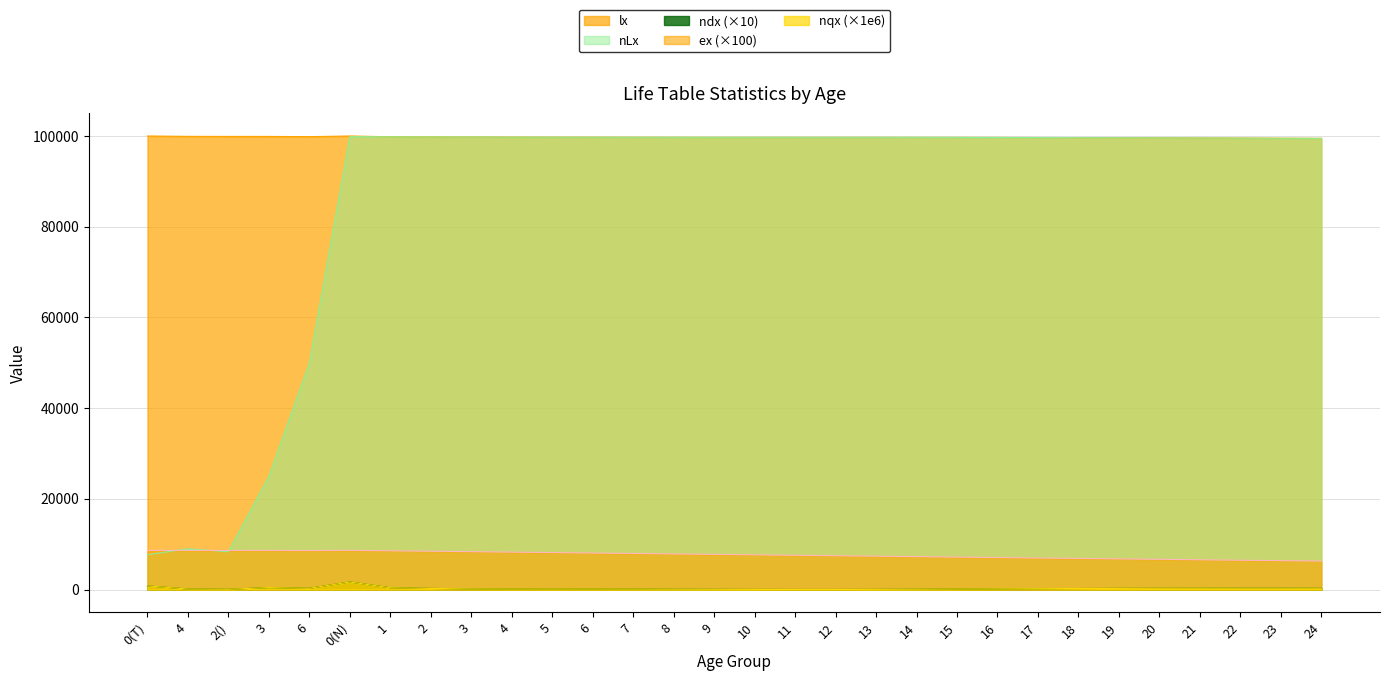

What is the lowest value of the ex series?

6266.0